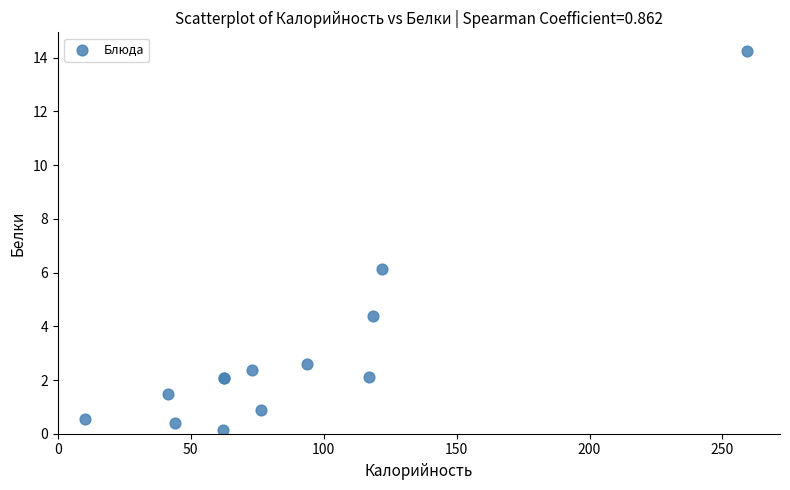

What Y value in the scatter plot is closest to 7?

6.1